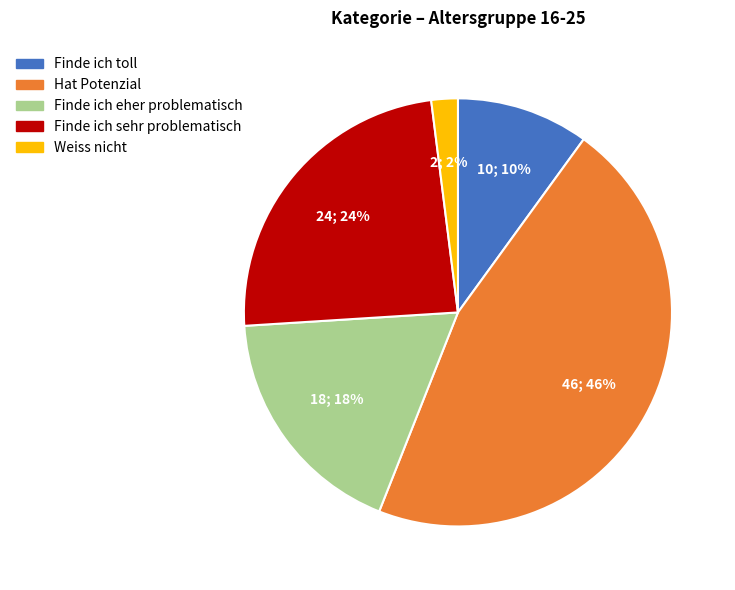

Which category has the biggest portion of the pie?

Hat Potenzial